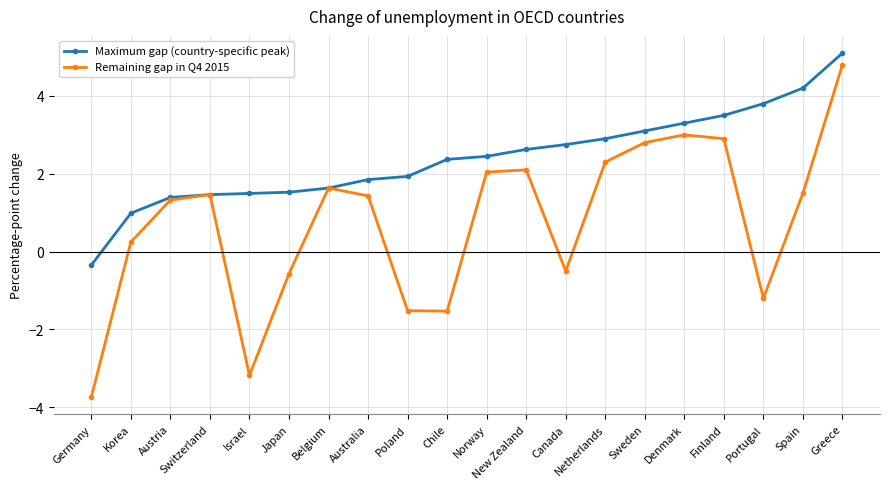

At which label is Remaining gap in Q4 2015 closest to 0?

Korea